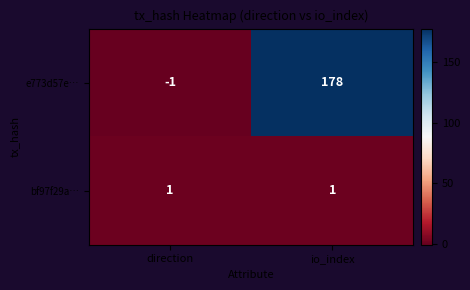

What is the sum of the e773d57e… values at io_index and direction?

177